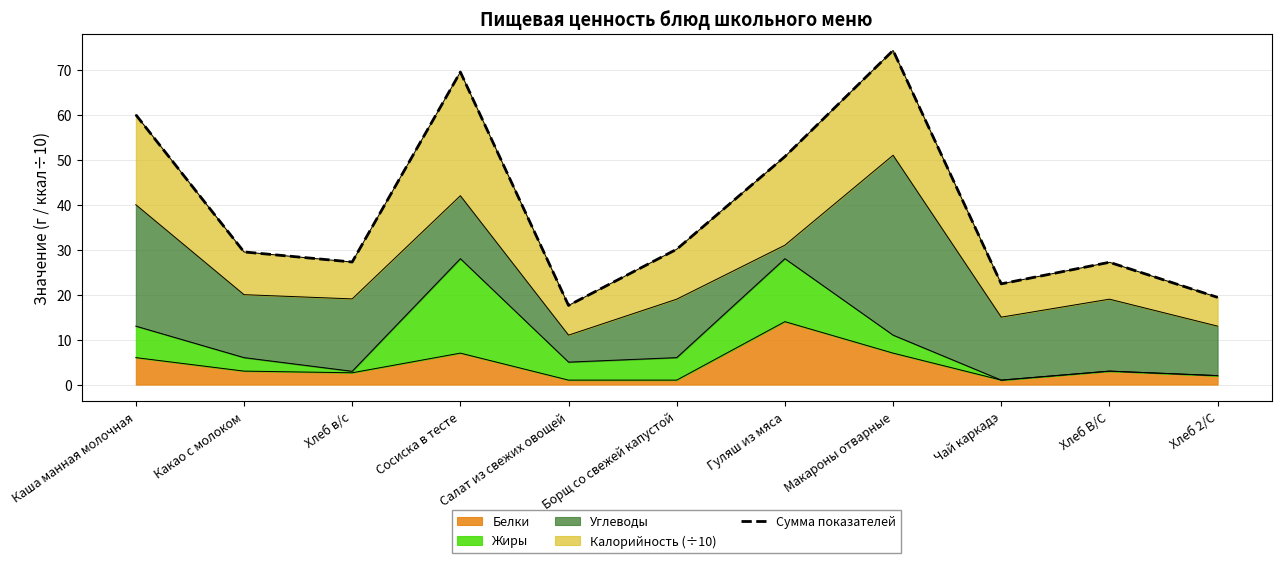

How many data points are above 29?

6